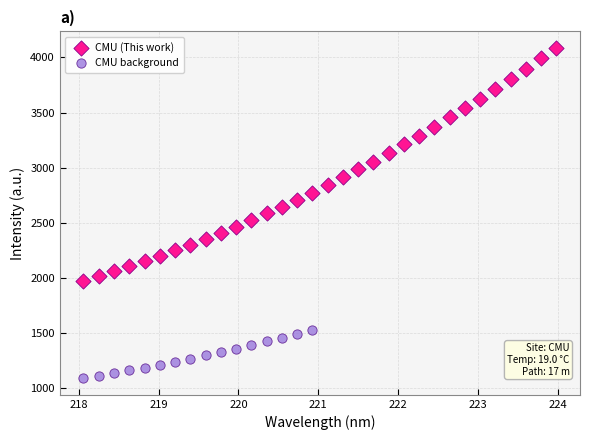

Which series contains the lowest Y value?

CMU background